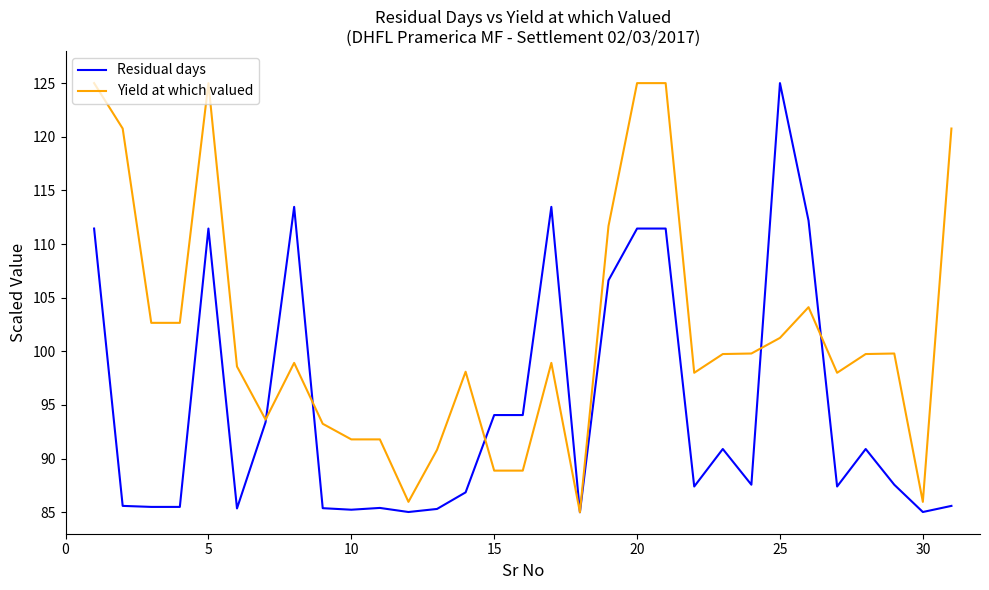

What is the maximum value for Residual days?

125.0